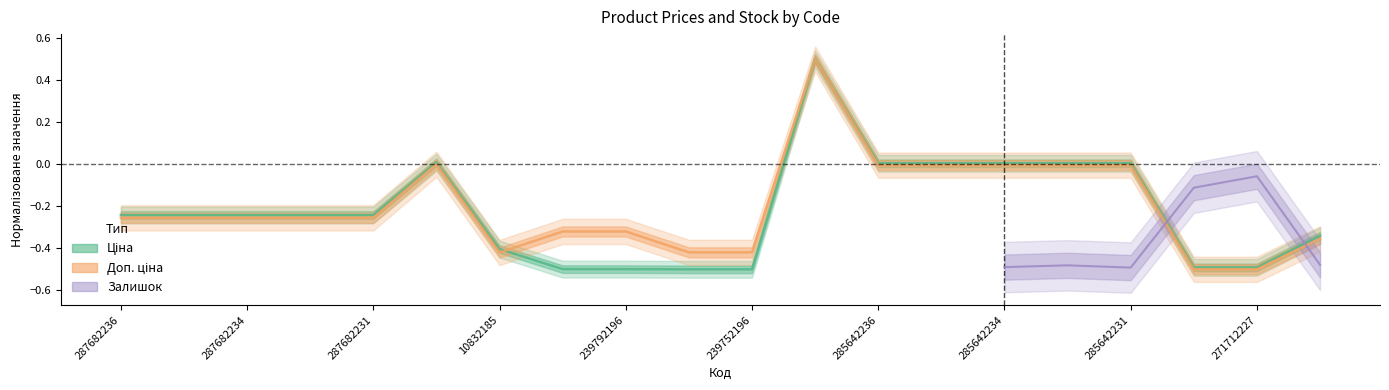

What is the highest value of the Доп. ціна series?

0.5